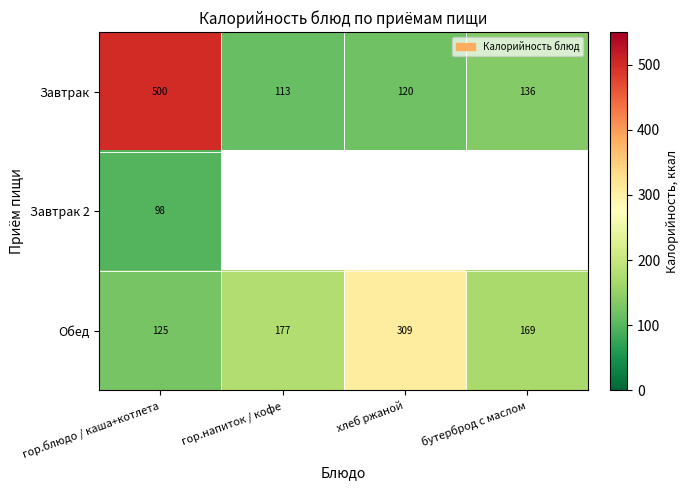

List the labels in order of Завтрак value, largest first.

гор.блюдо / каша+котлета, бутерброд с маслом, хлеб ржаной, гор.напиток / кофе